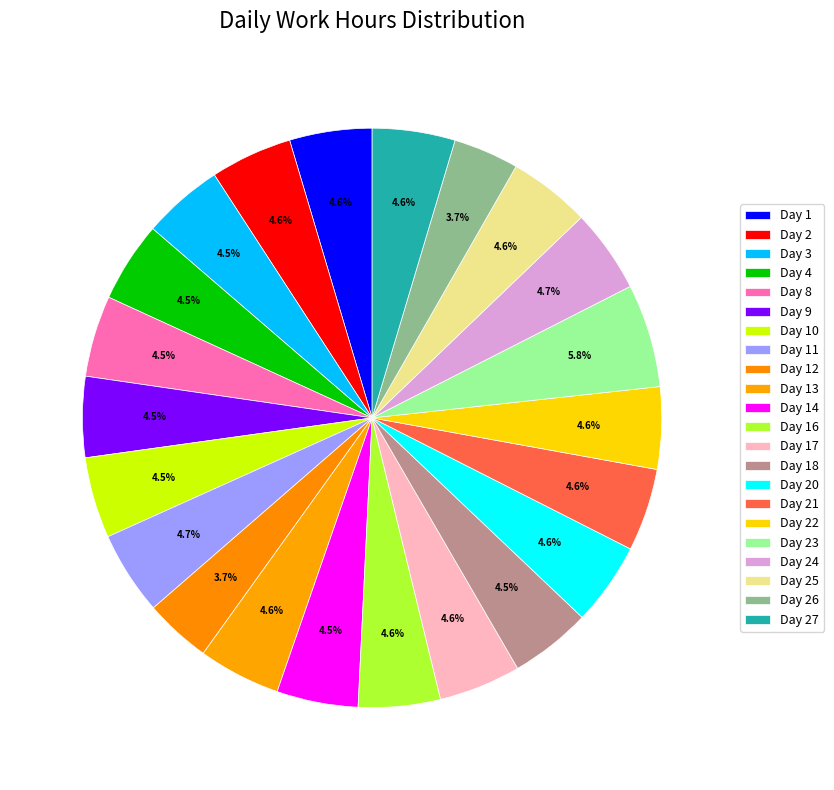

Which slice is the smallest?

Day 26